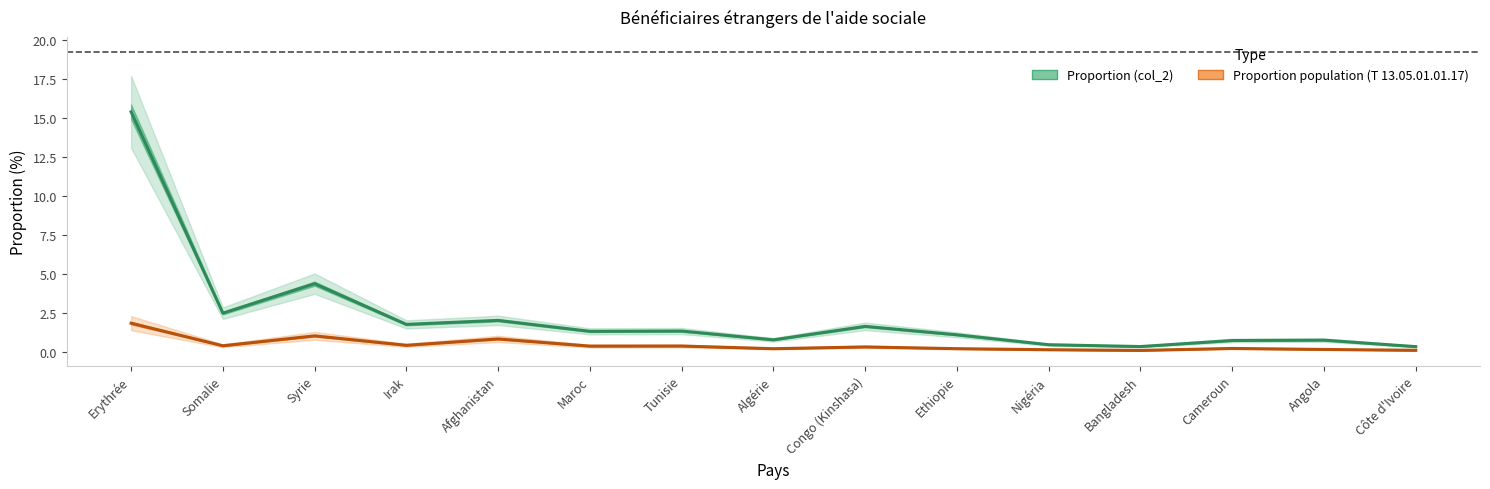

Where is the first local maximum for Proportion population (T 13.05.01.01.17)?

Syrie